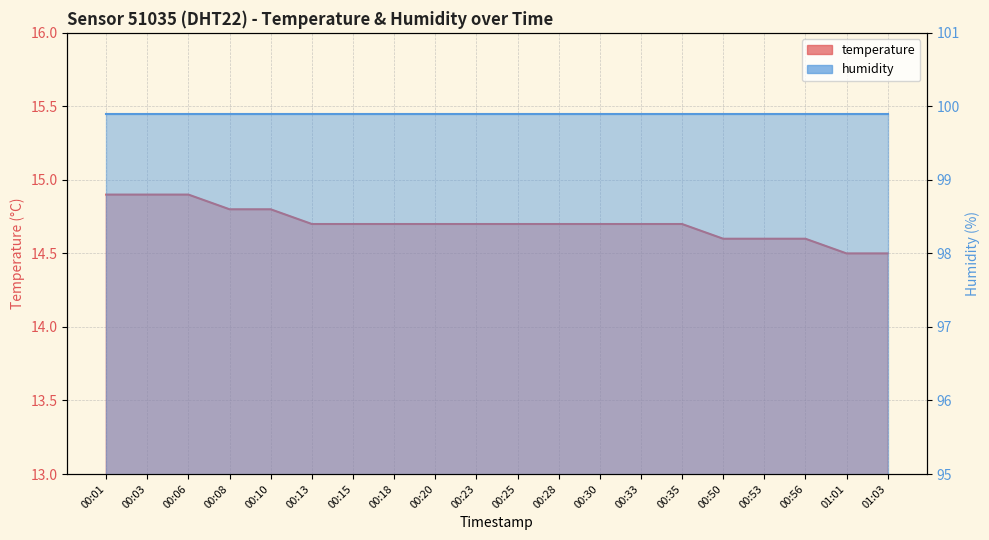

How many categories are shown in the chart?

20